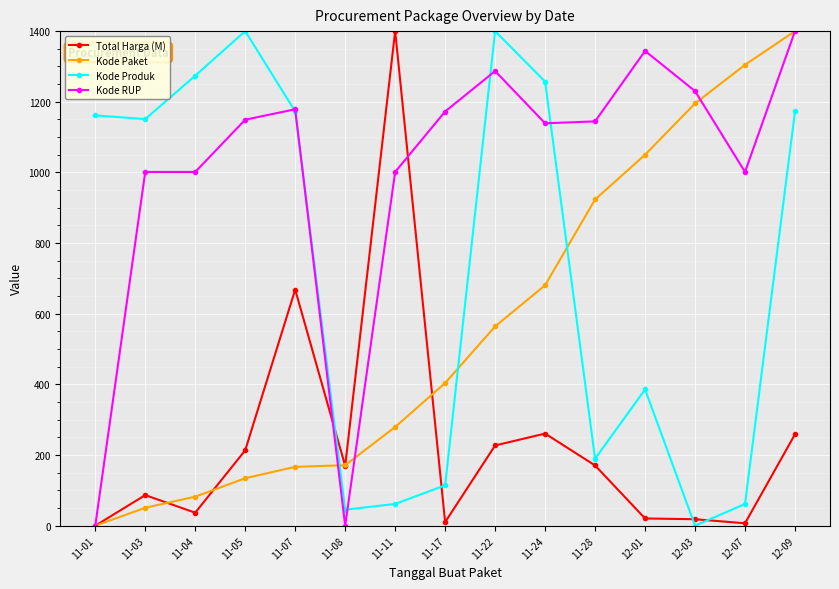

At which label does Total Harga (M) first exceed 169?

11-05